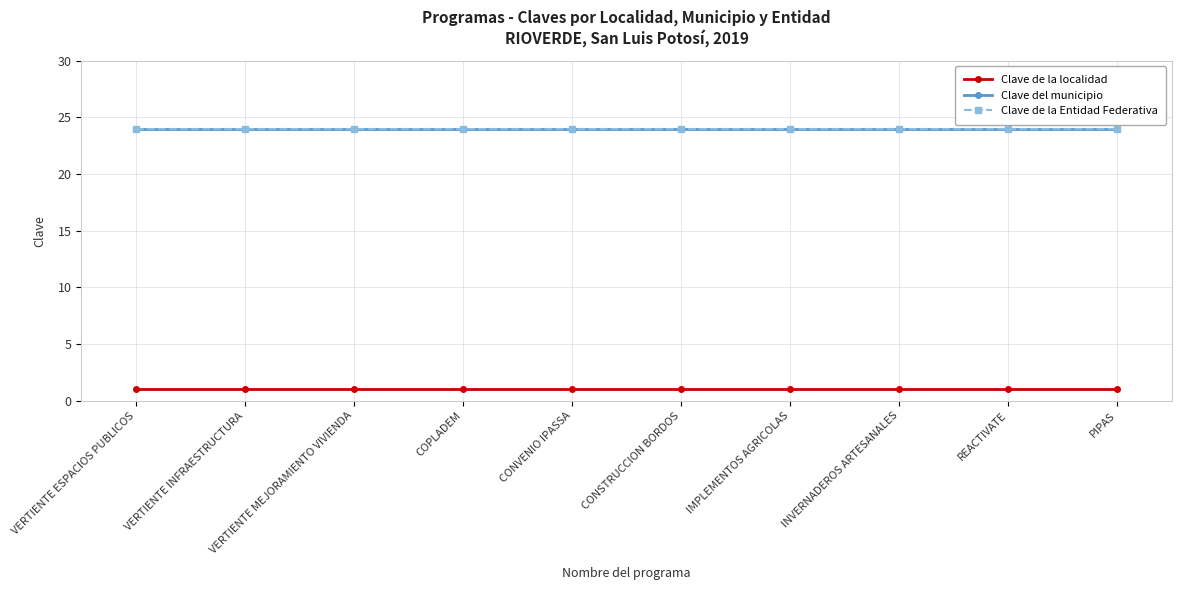

Which series has the largest total across all categories?

Clave del municipio